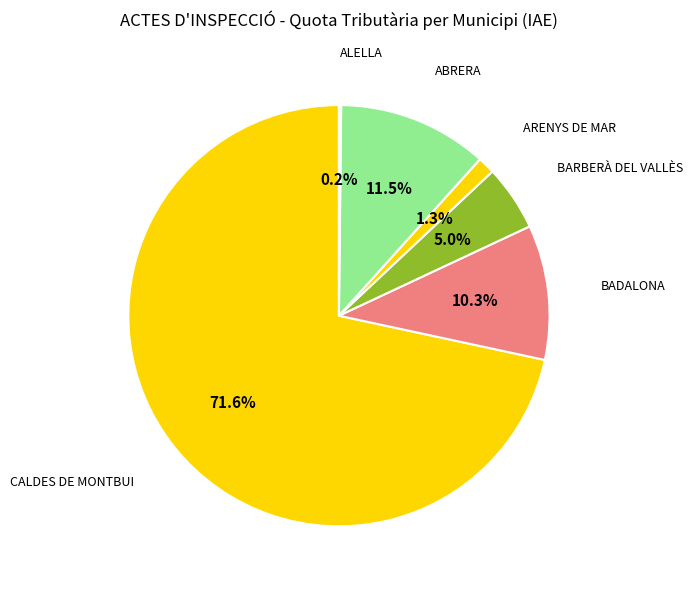

How many slices are in this pie chart?

6